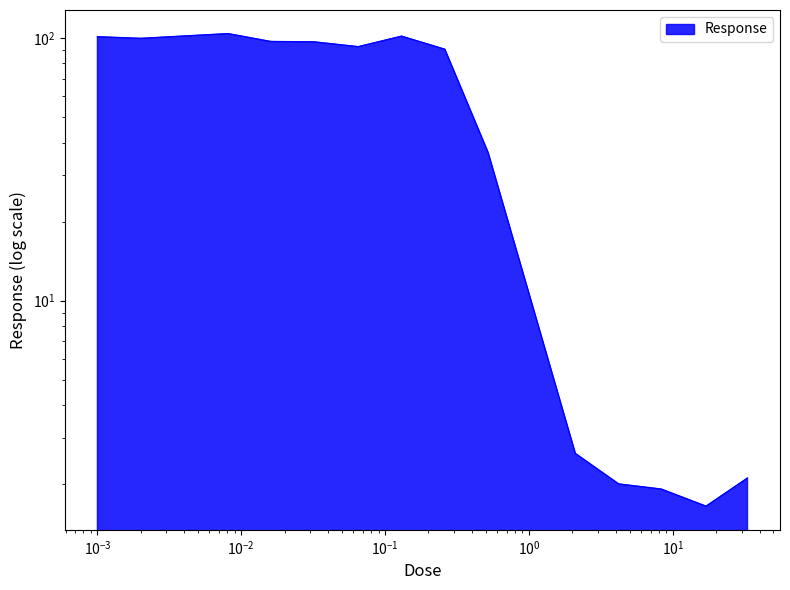

What is the difference between the second highest and minimum values?

100.0